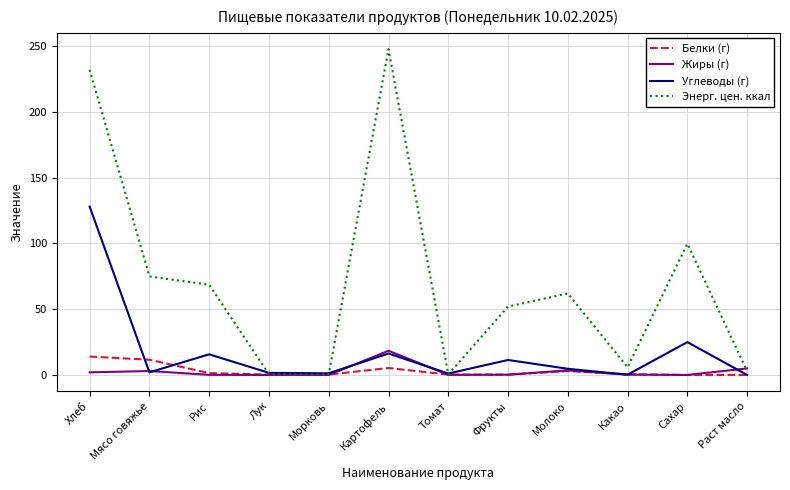

At which label does Углеводы (г) reach its peak?

Хлеб